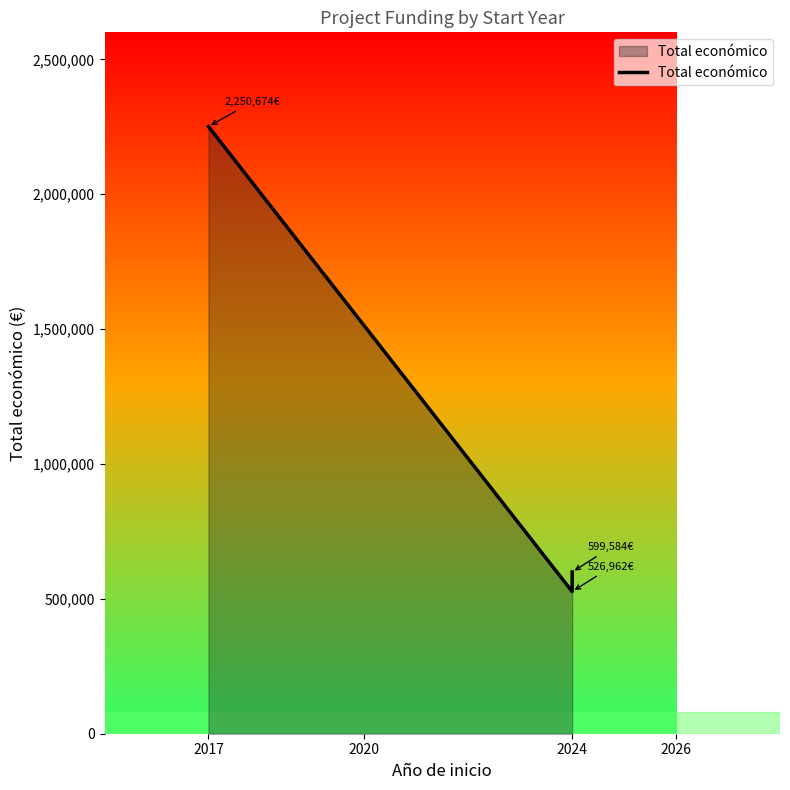

Where is the data nearest to the value 1388818?

2024